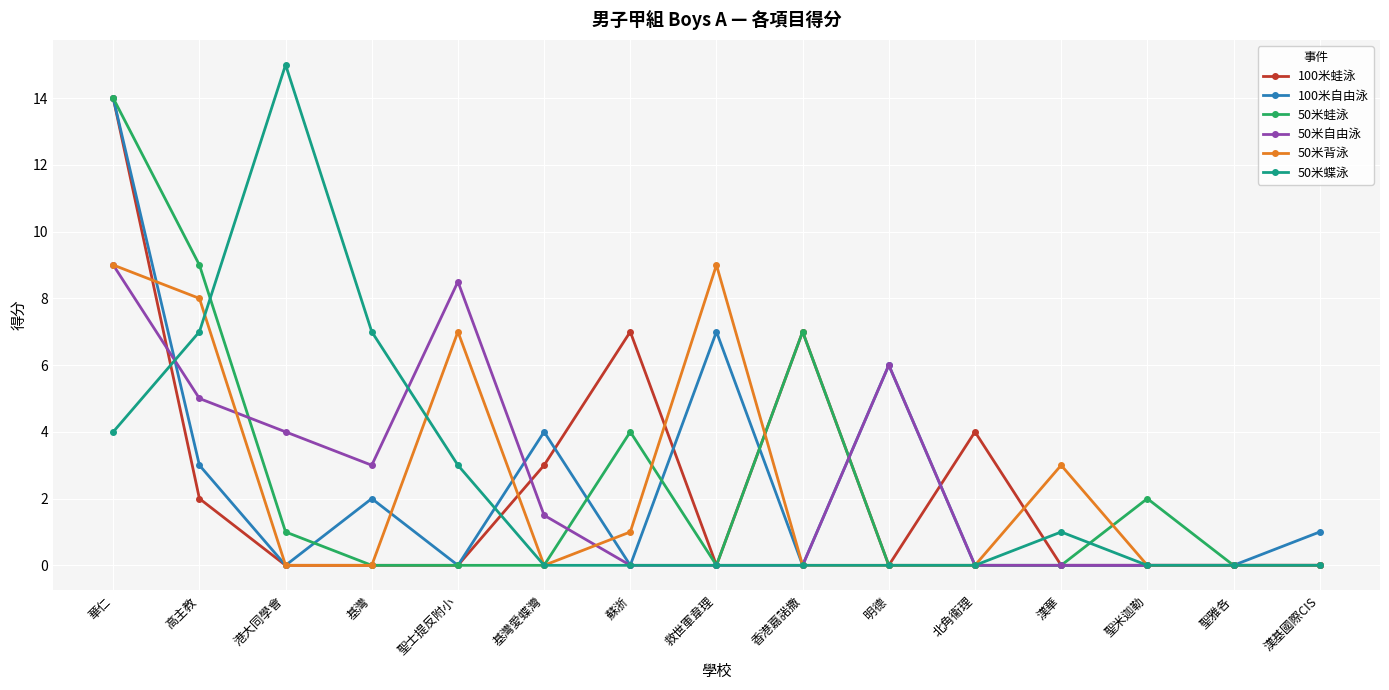

What is the average value of the 50米自由泳 series?

2.5